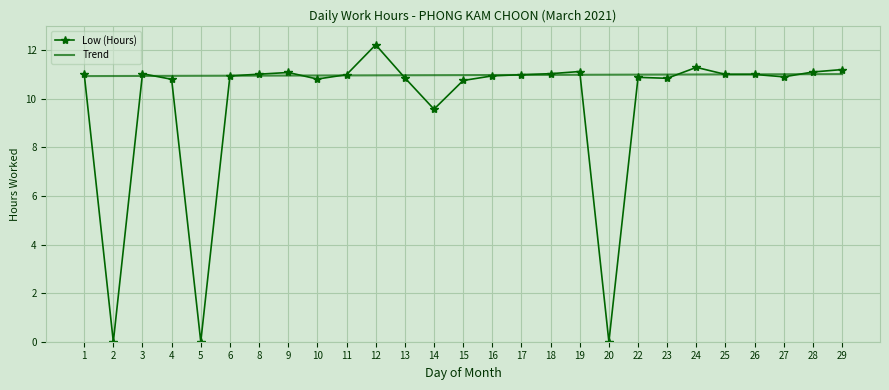

At which label is Low (Hours) closest to 6?

14